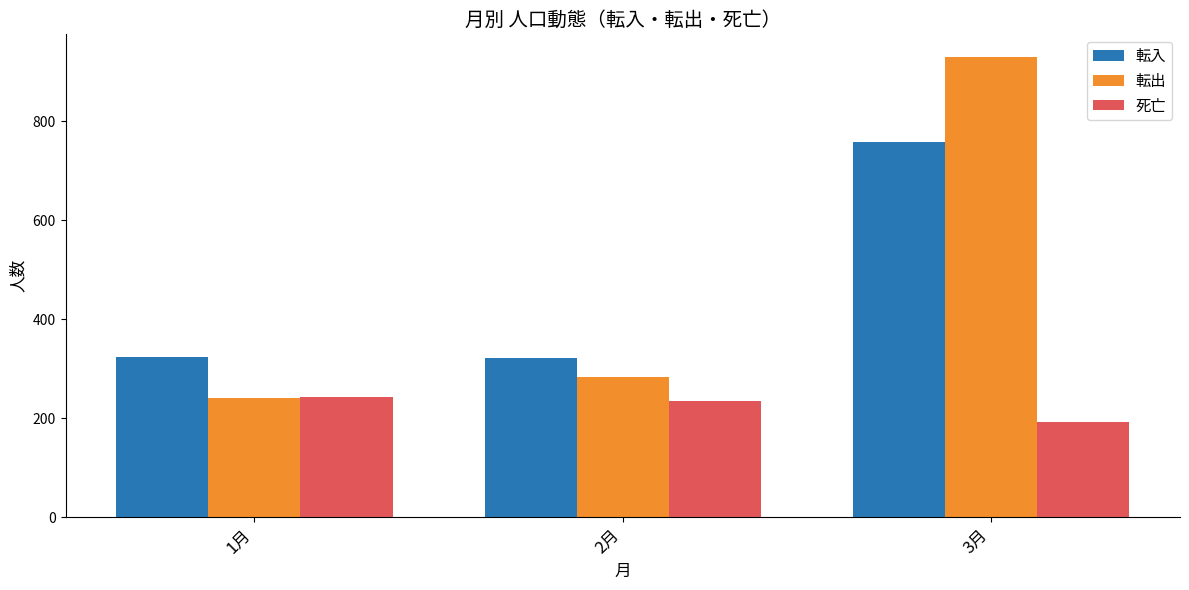

Which category has the highest value in the 転出 series?

3月